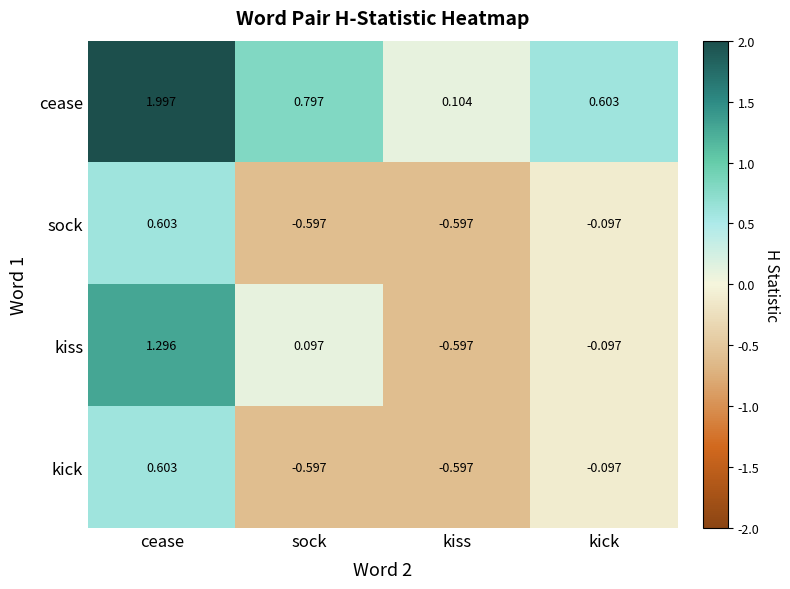

How many categories are shown in the chart?

4